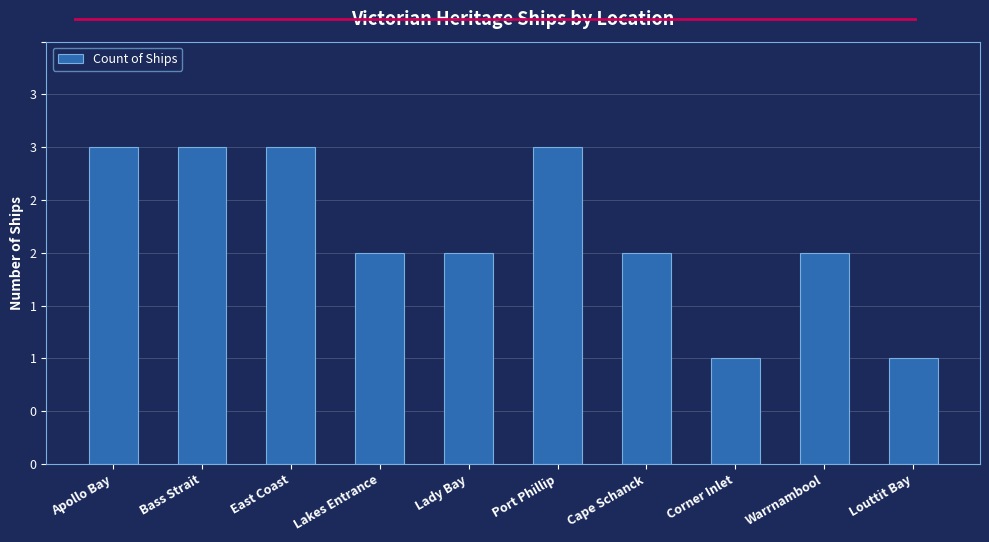

Does the chart contain any negative values?

No